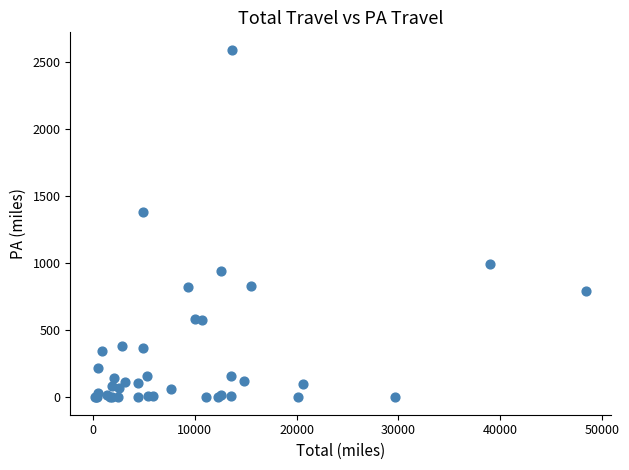

What Y value in the scatter plot is closest to 1296?

1386.3